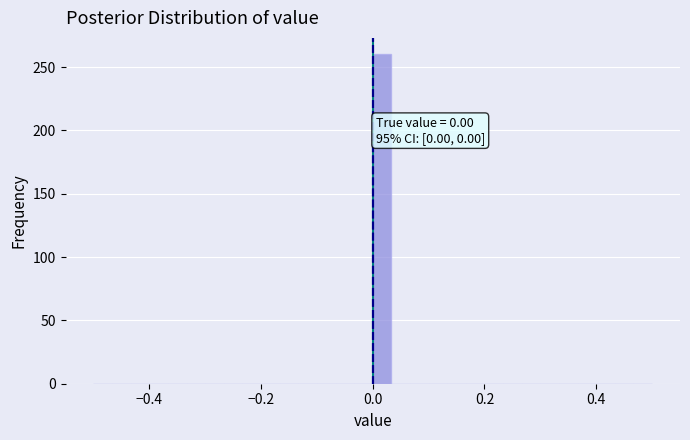

Around what value on the x-axis is the tallest bar? Give the approximate position of its centre, as read against the axis.

0.02